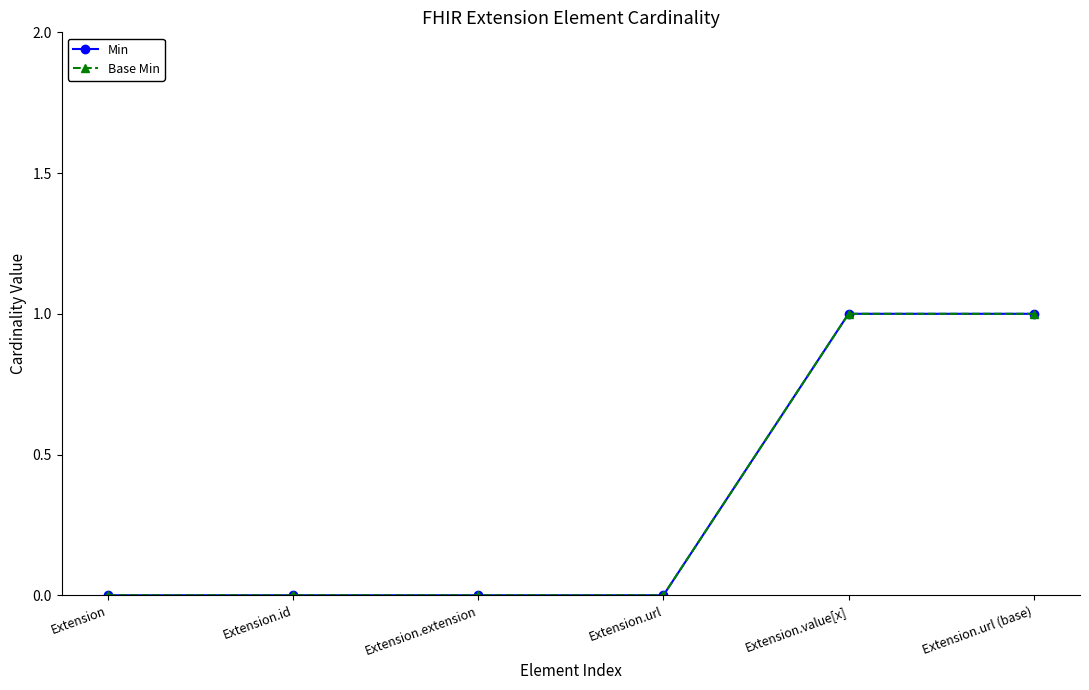

Rank the categories by Base Min value from highest to lowest.

Extension.value[x], Extension.url (base), Extension, Extension.id, Extension.extension, Extension.url